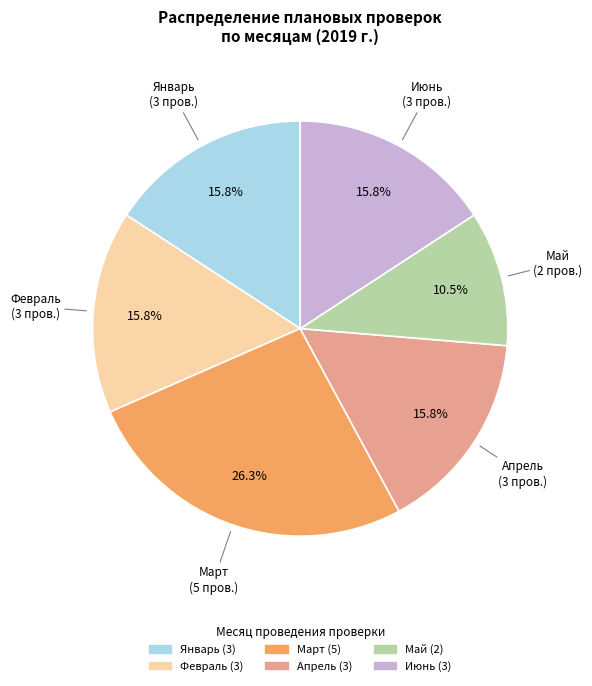

Does any single category account for the majority?

No